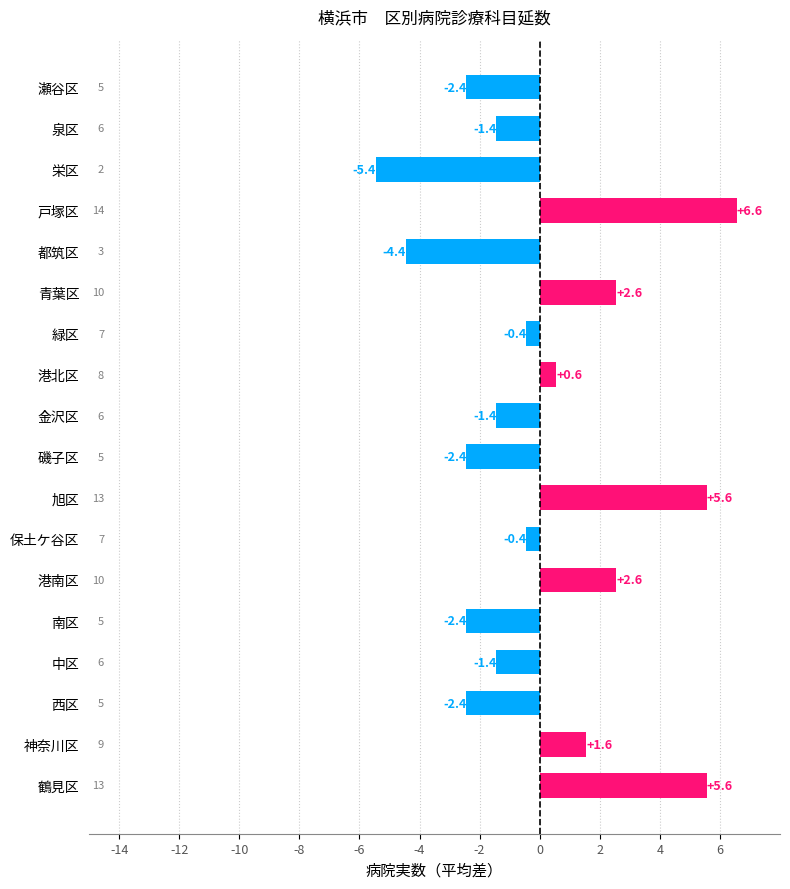

Reading top to bottom, list all the values displayed in this chart.

-2.4	-1.4	-5.4	6.6	-4.4	2.6	-0.4	0.6	-1.4	-2.4	5.6	-0.4	2.6	-2.4	-1.4	-2.4	1.6	5.6